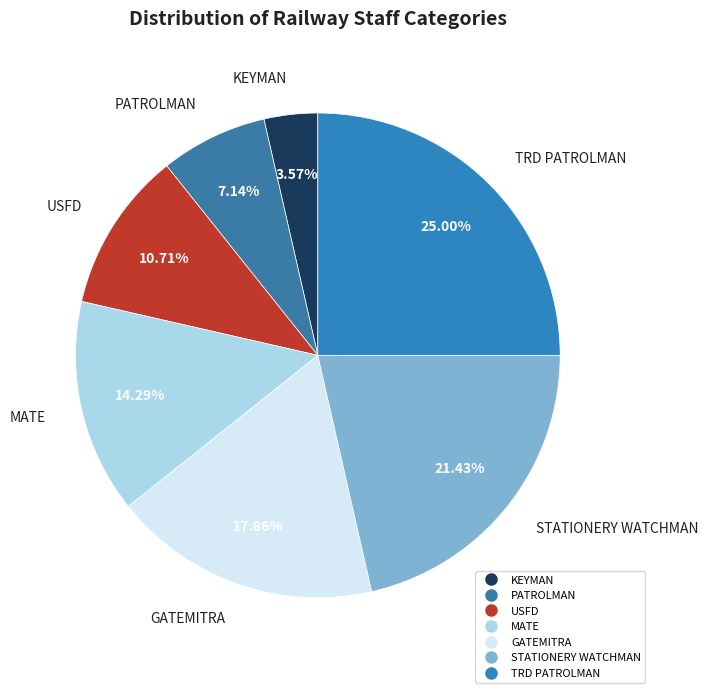

Is there a majority slice in this chart?

No